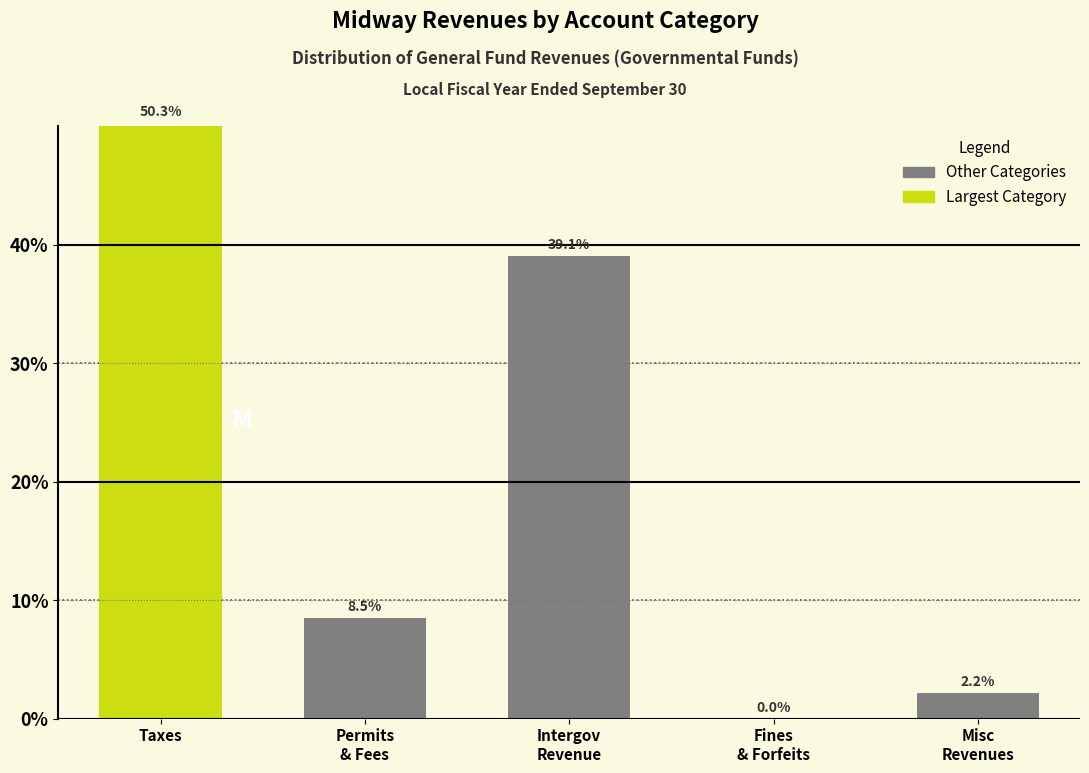

Read the value at Taxes.

50.3